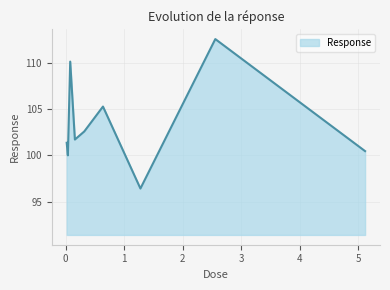

True or false: there are more than 1 points higher than both neighbors.

True